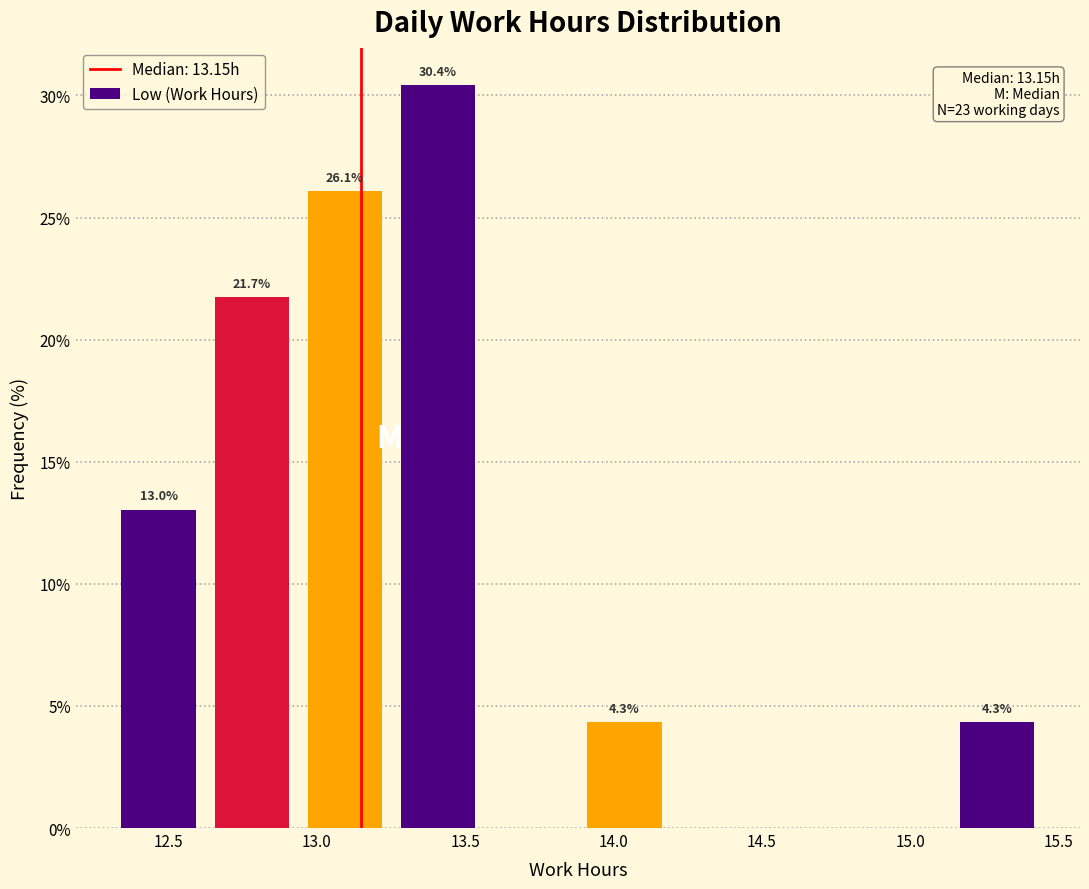

Which range on the x-axis has the tallest bar?

13.25 to 13.55